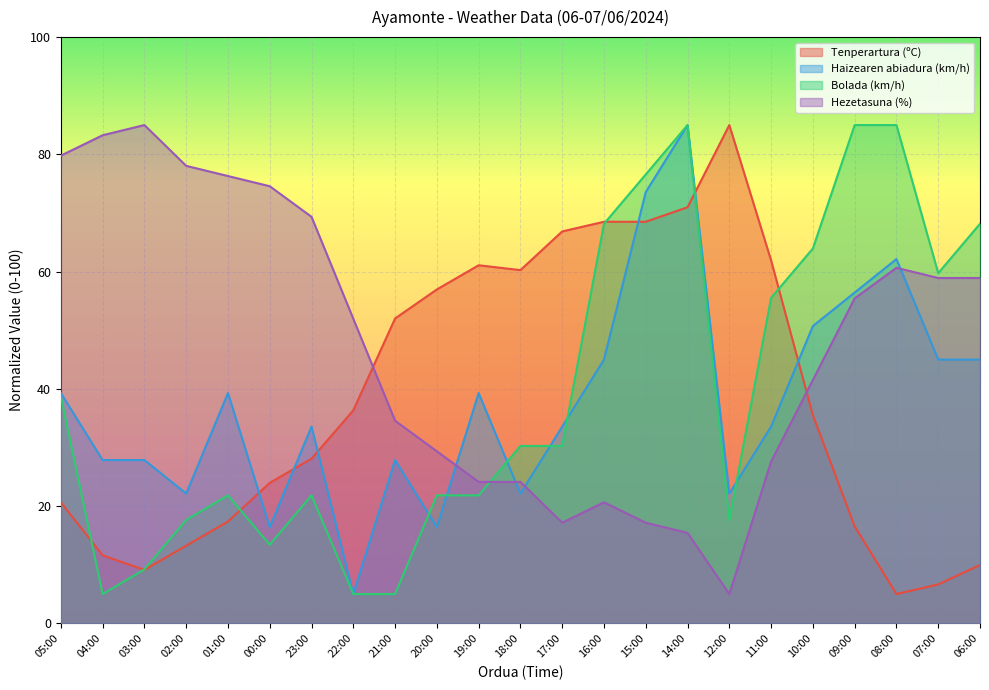

What is the average value of the Bolada (km/h) series?

39.4